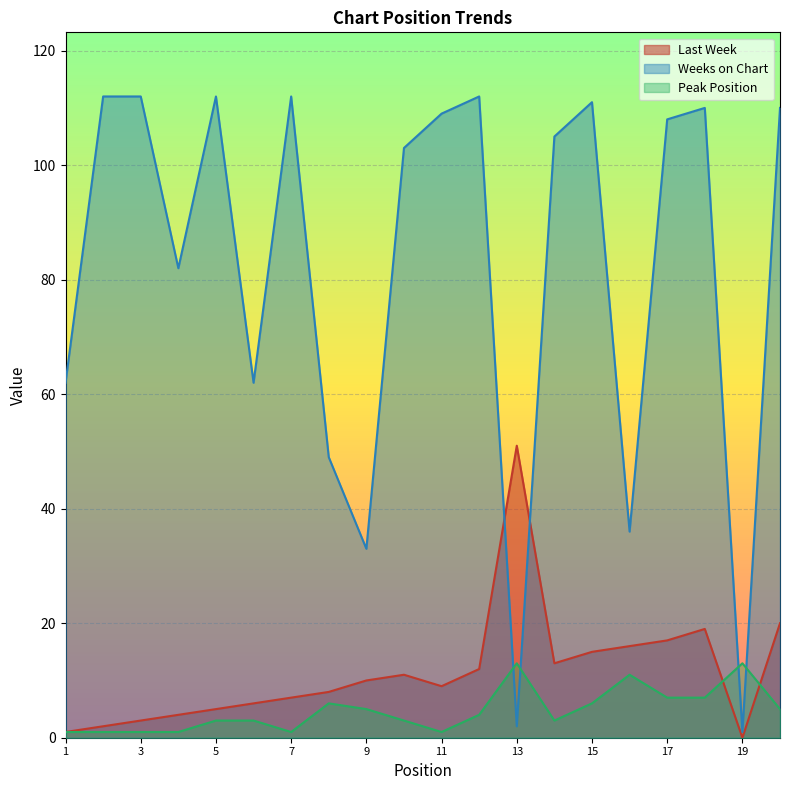

Which series has the largest range (max minus min)?

Weeks on Chart